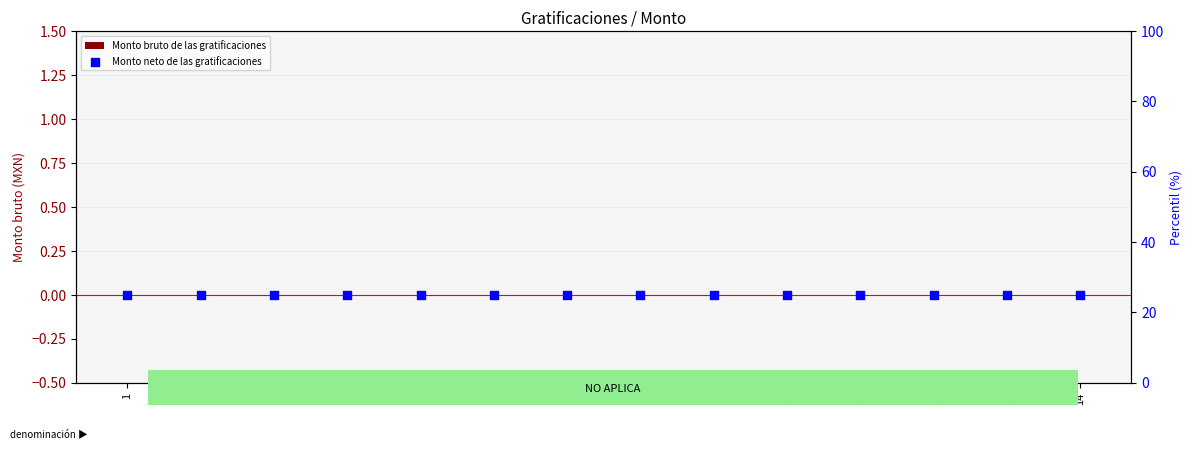

At which category is the sum across all series the highest?

1